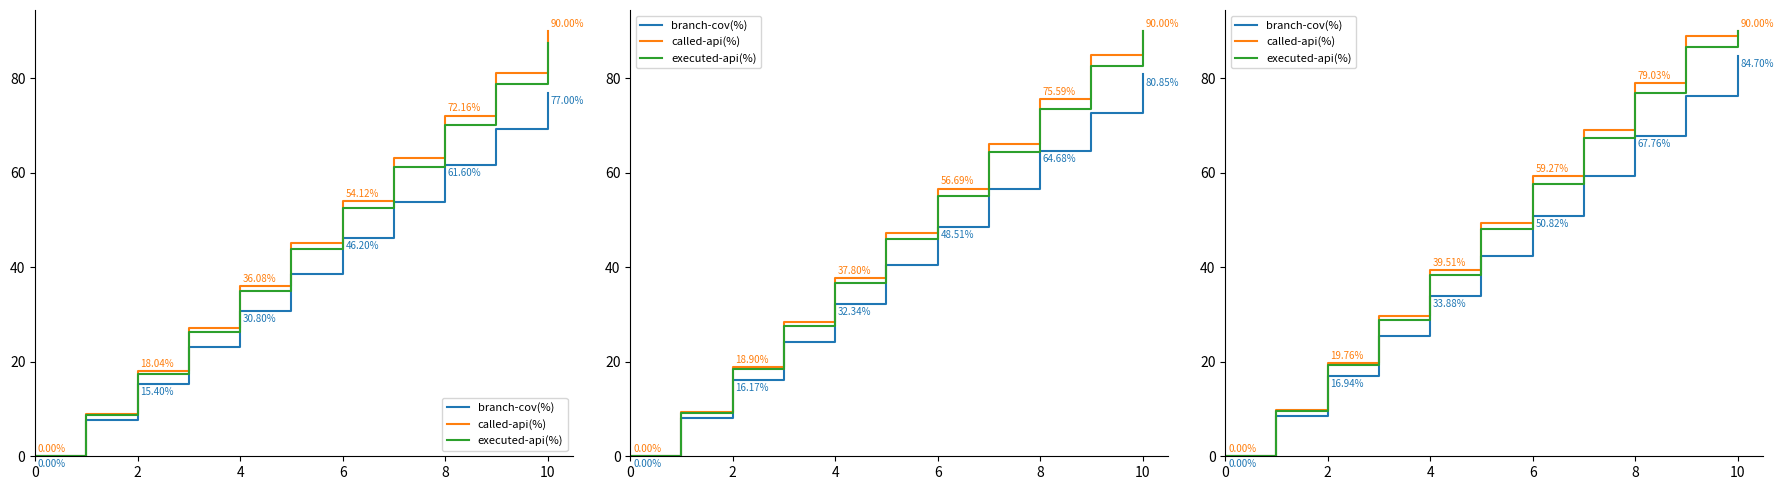

At which category is the sum across all series the highest?

10